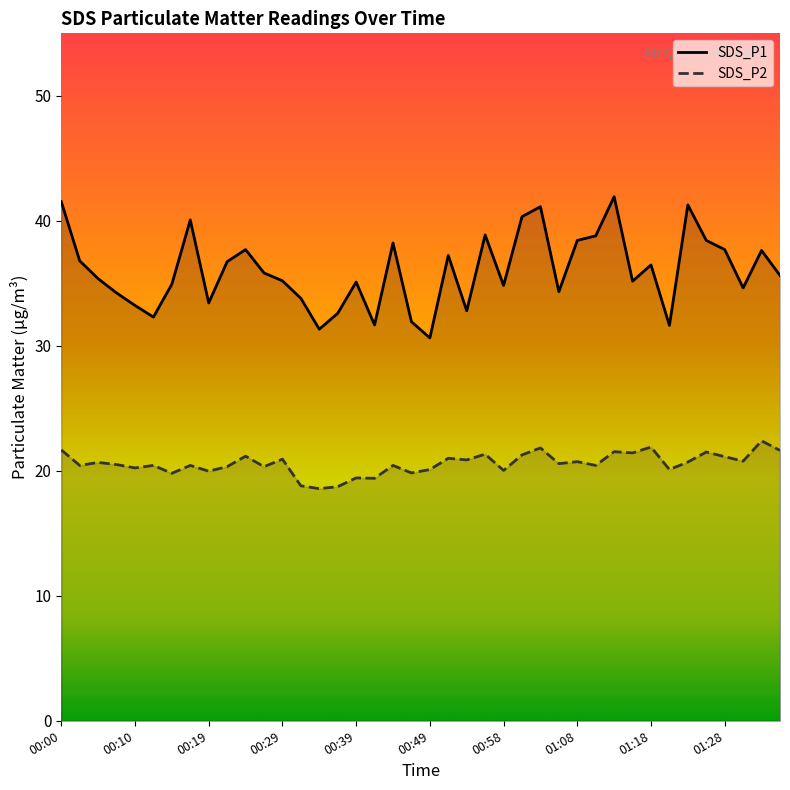

True or false: SDS_P1 has more than 1 interior local peaks.

True